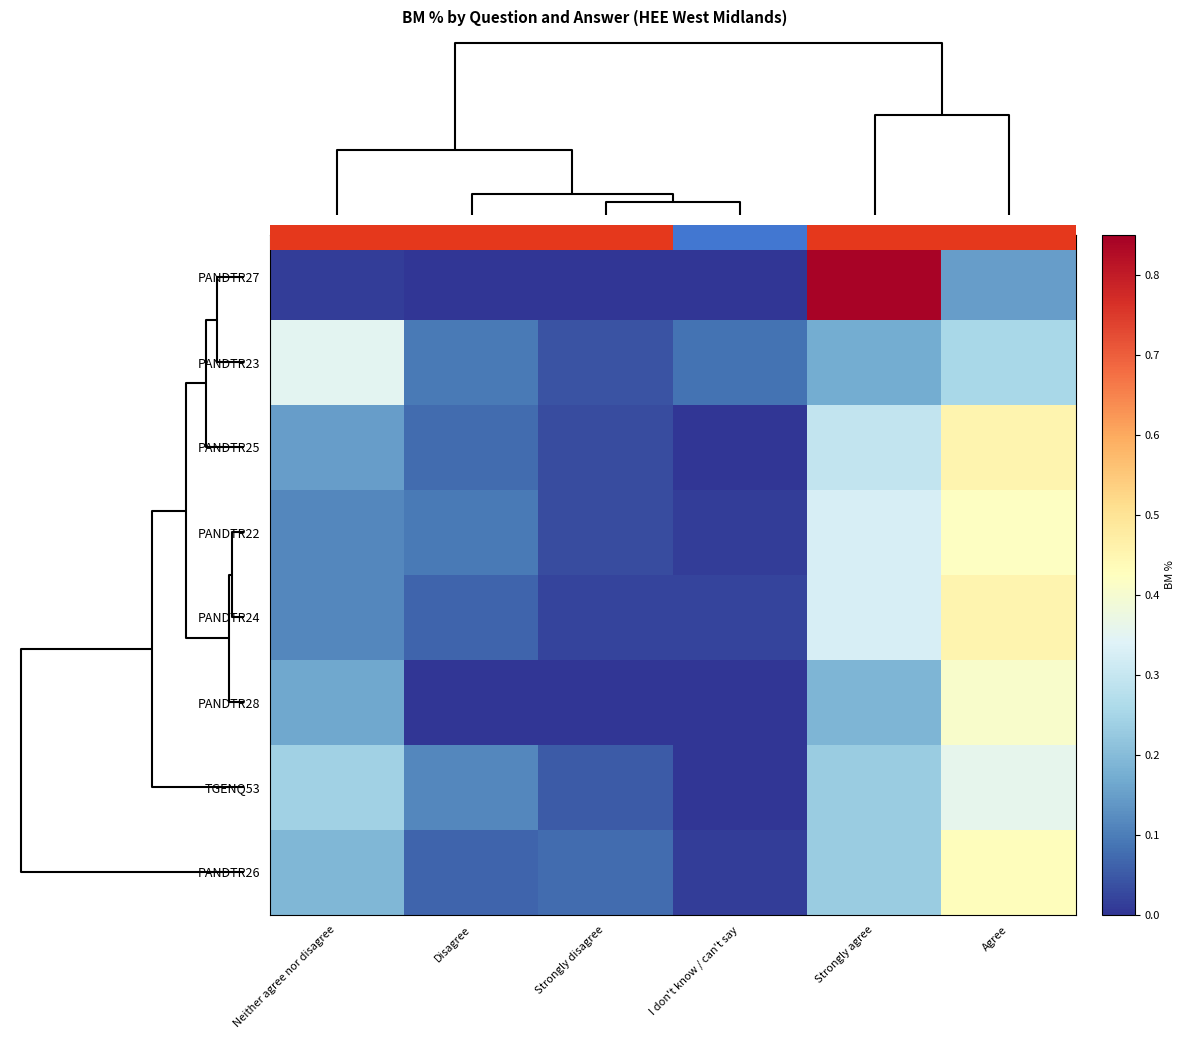

How many data points does each series have?

6